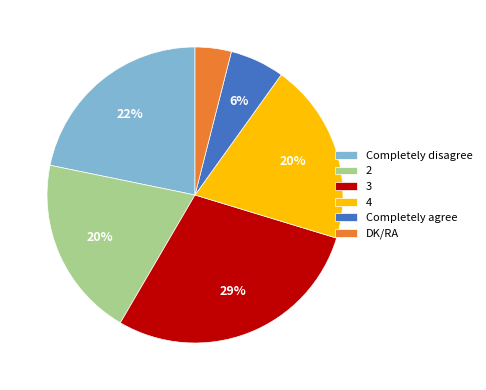

Count the number of slices in the pie.

6